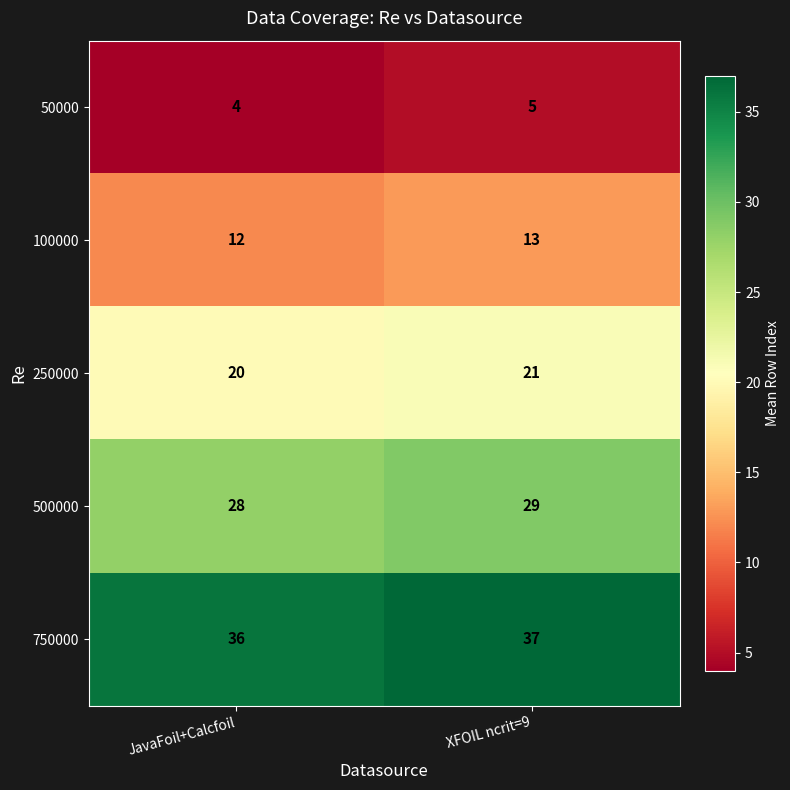

At JavaFoil+Calcfoil, list the series in order from smallest to largest.

50000, 100000, 250000, 500000, 750000